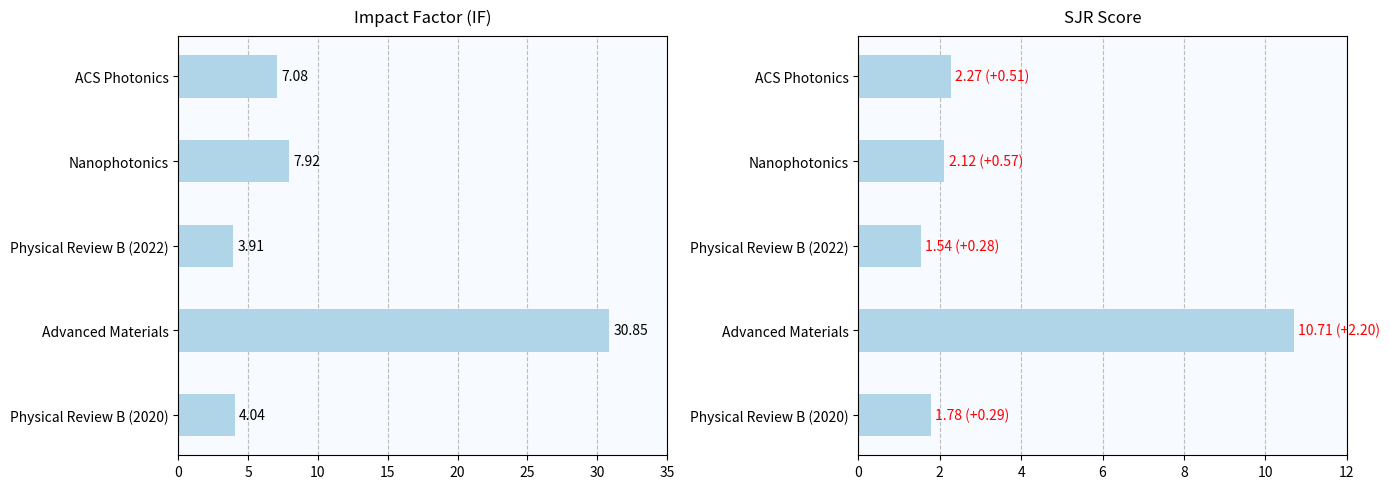

How many data points does each series have?

5